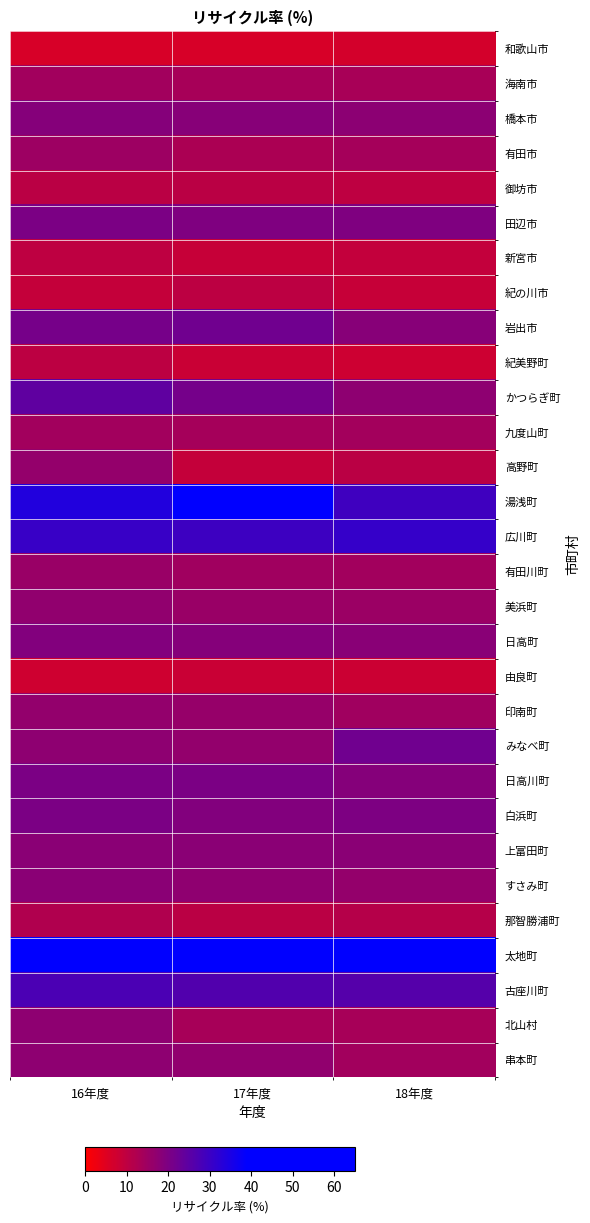

What is the difference between the 北山村 values at 17年度 and 16年度?

3.9